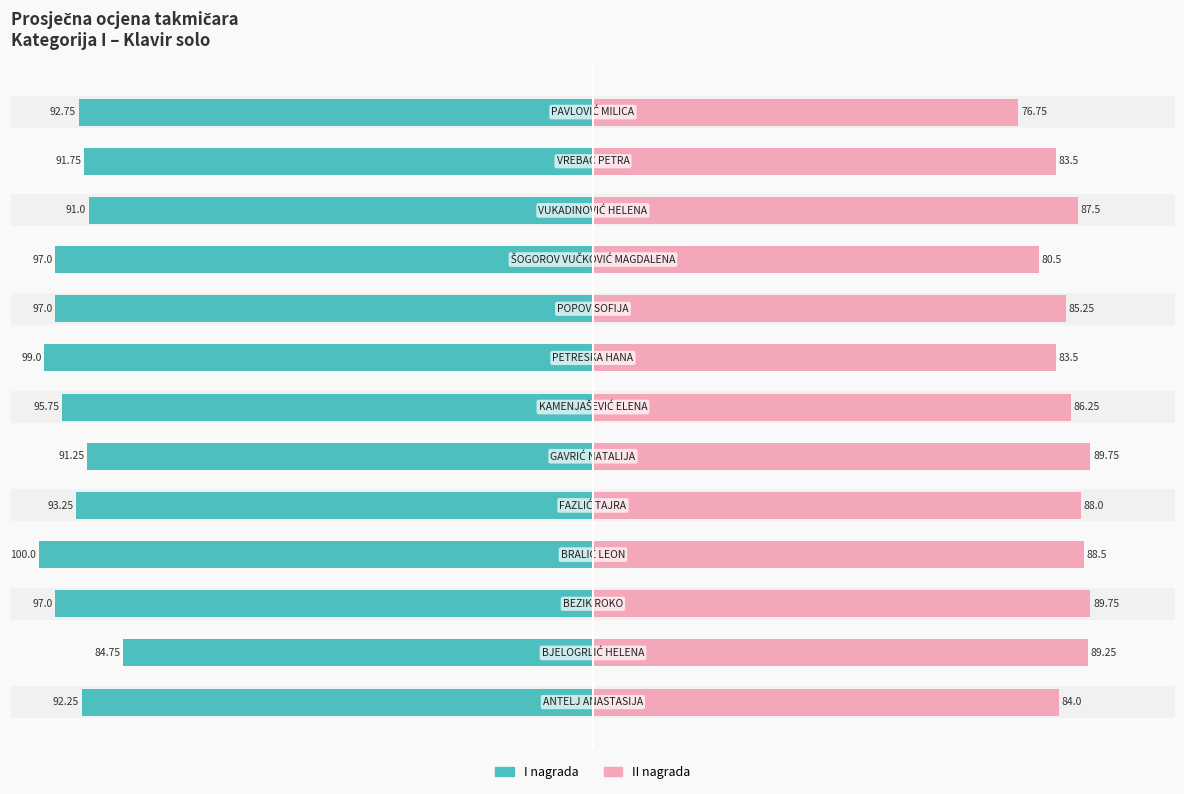

What is the value of the II nagrada bar at the 4th from the left?

88.5